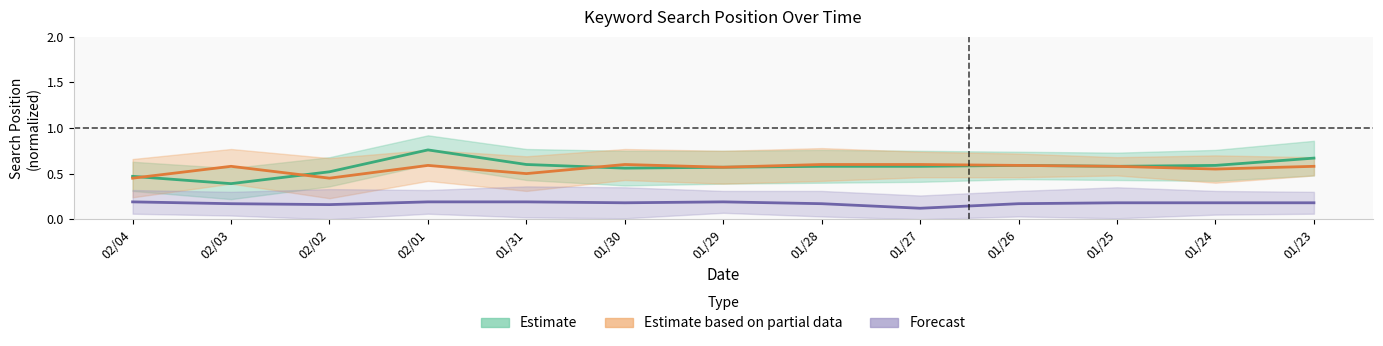

What value does the Forecast series have at 01/27?

0.1